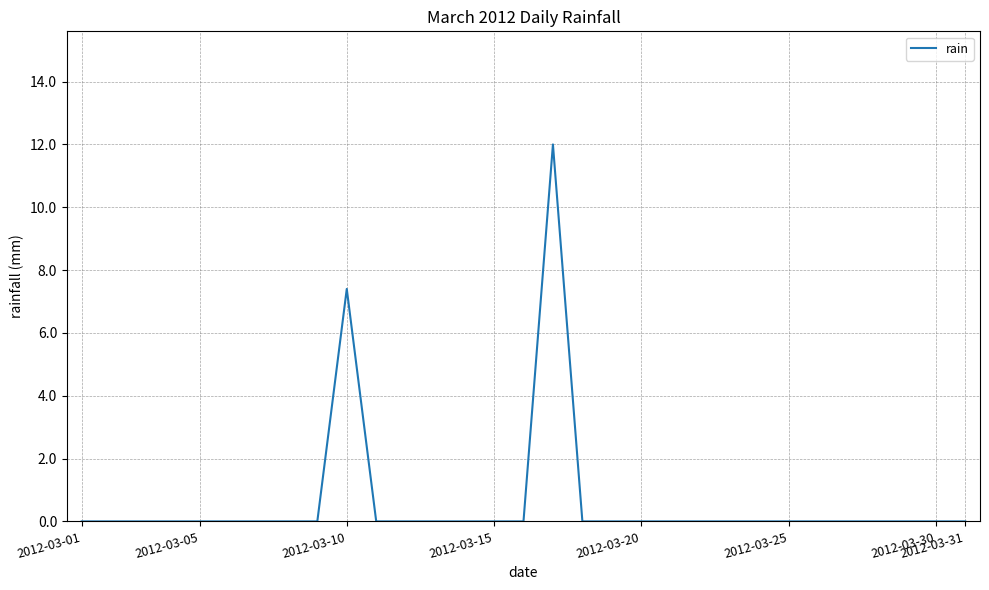

What is the greatest value displayed?

12.0